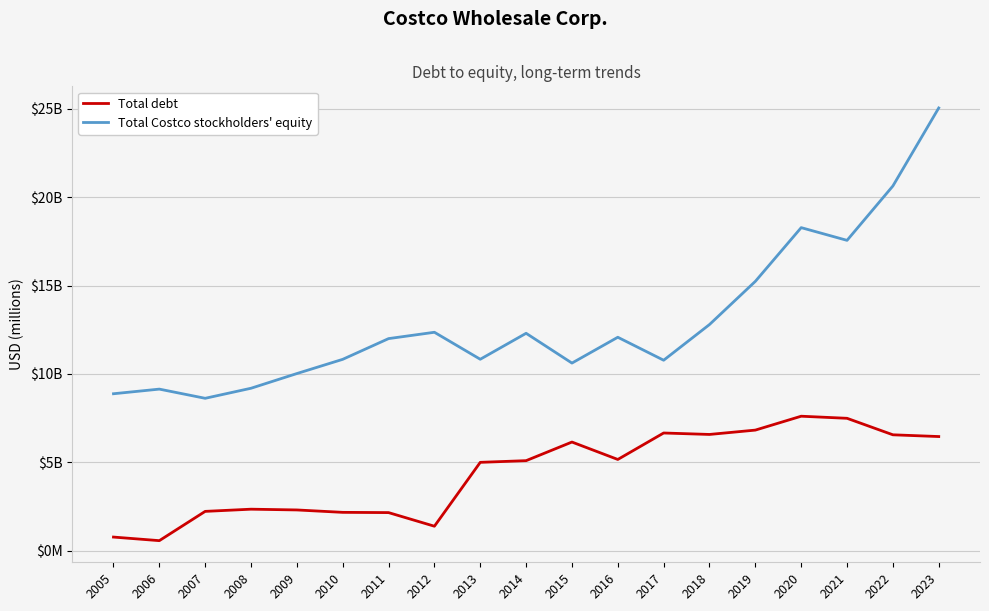

True or false: Total debt and Total Costco stockholders' equity intersect in this chart.

False